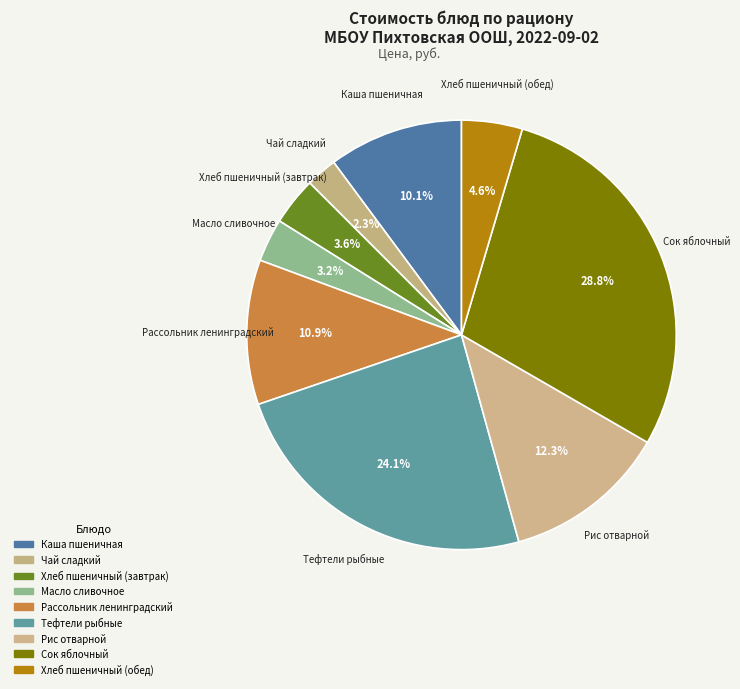

Does any single category account for the majority?

No